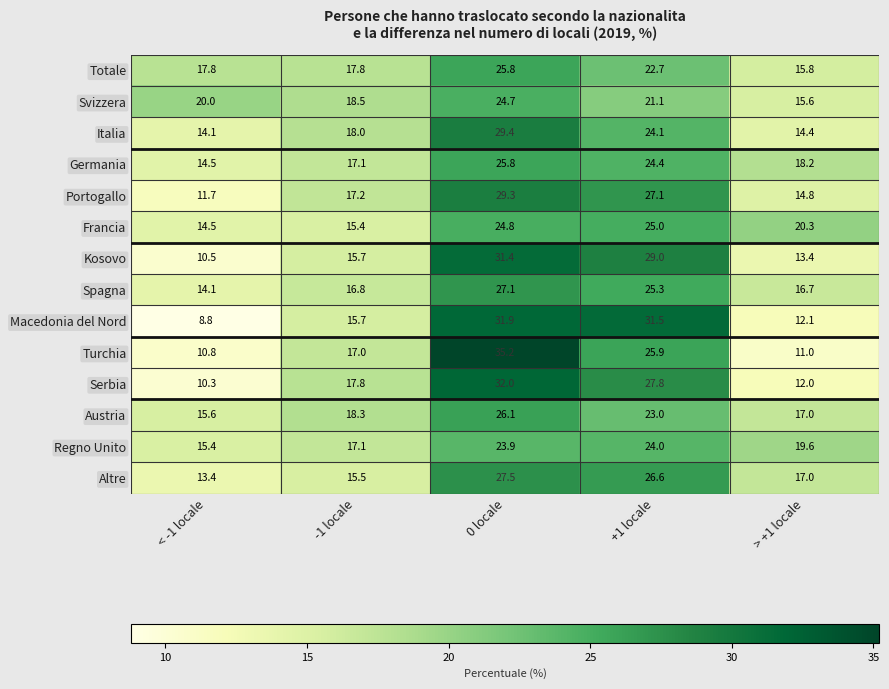

What is the spread (max minus min) of values at -1 locale?

3.1